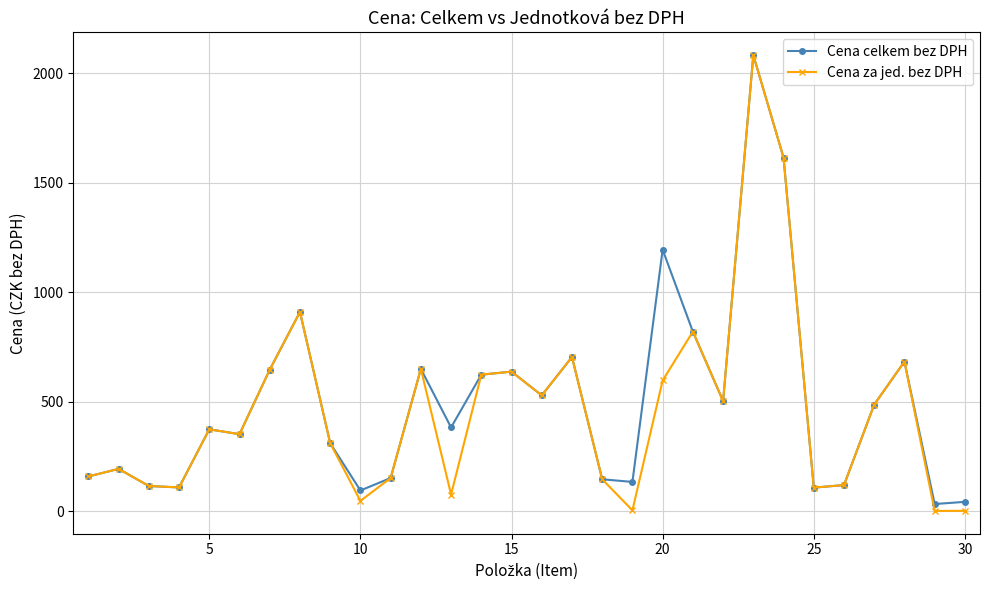

What is the minimum value shown in the chart?

1.7